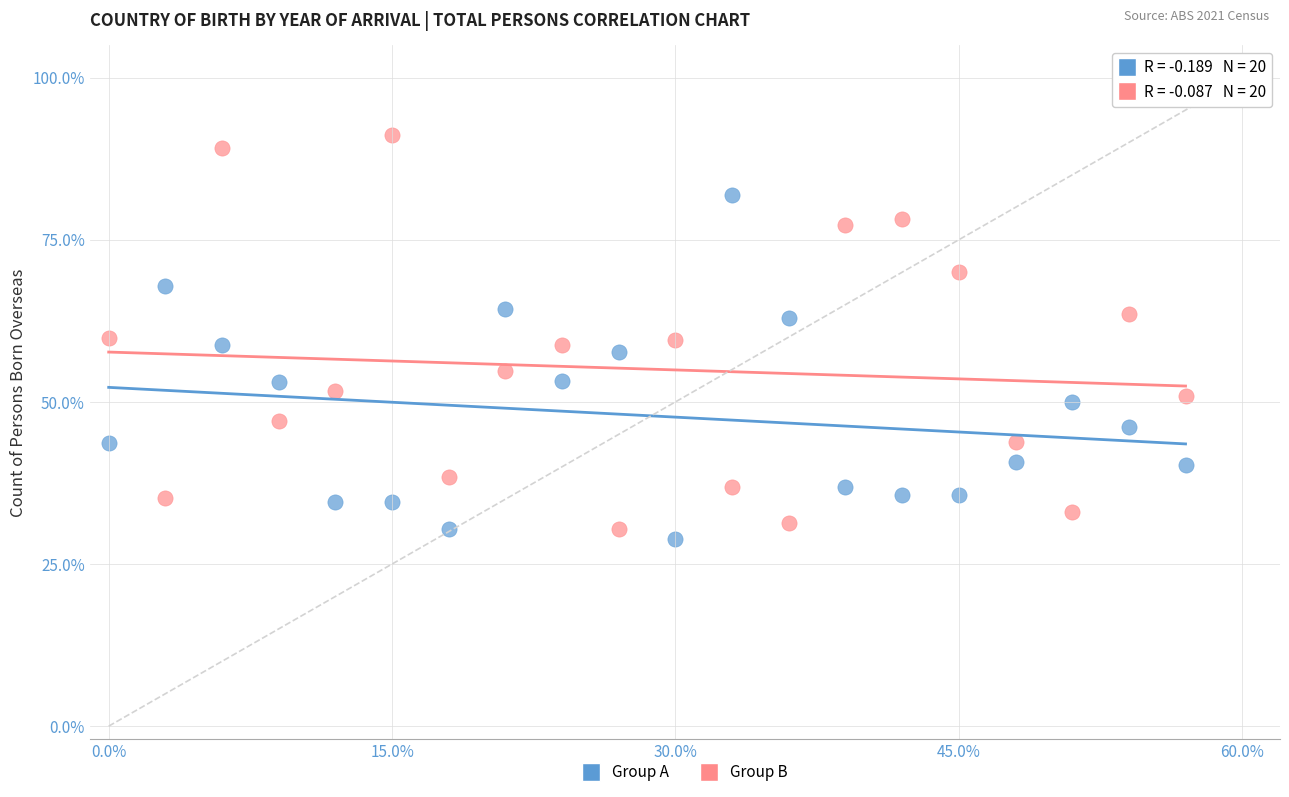

Across all data points, what is the range of Y values (max minus min)?

62.3